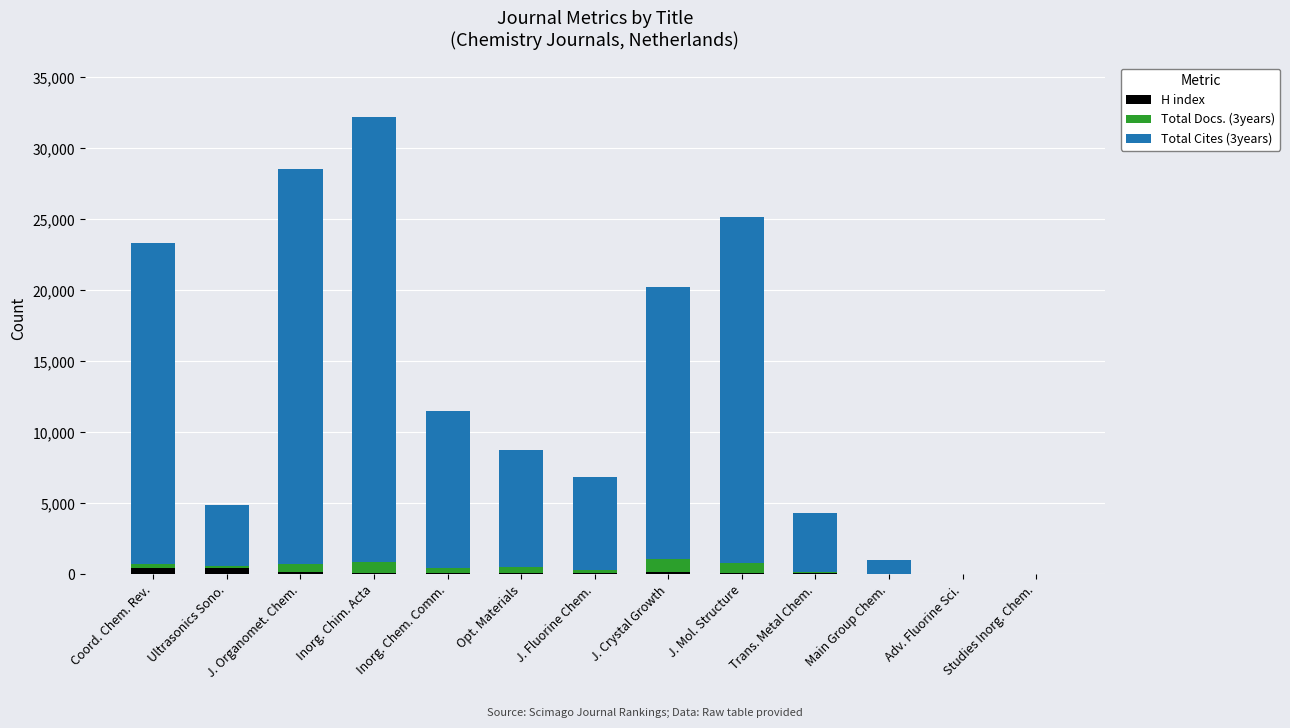

At which category is the sum across all series the highest?

Inorg. Chim. Acta